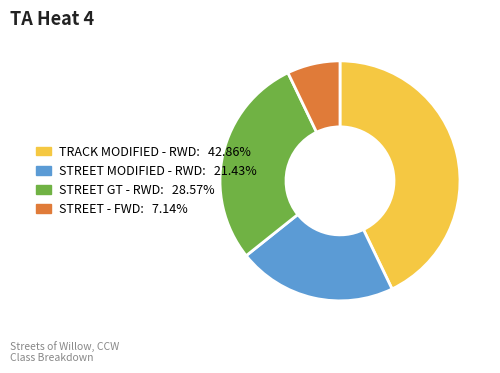

What is the ratio of the value at STREET MODIFIED - RWD to the value at STREET - FWD?

3.0